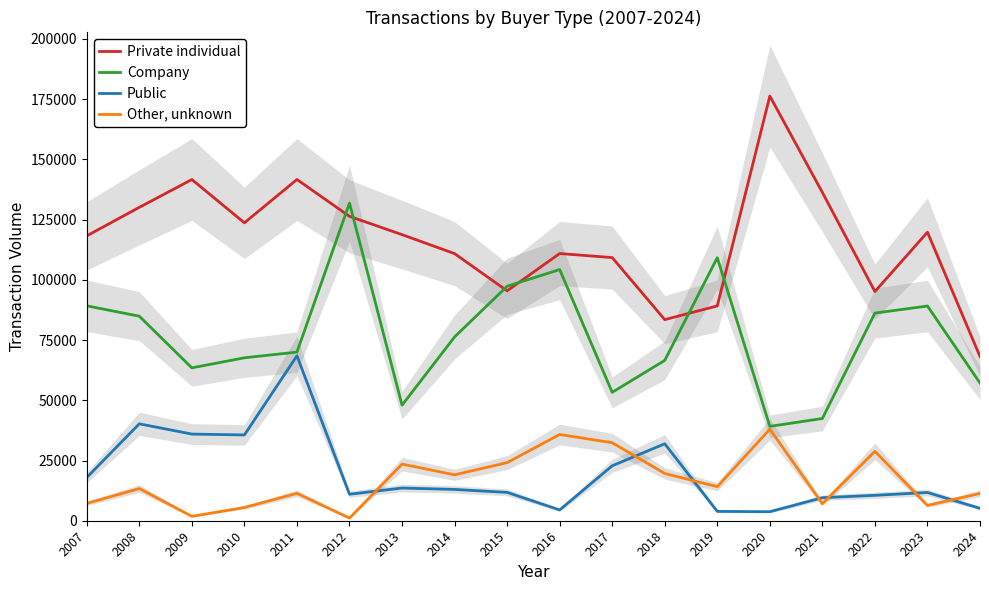

Is this an area chart (filled region under the line)?

No